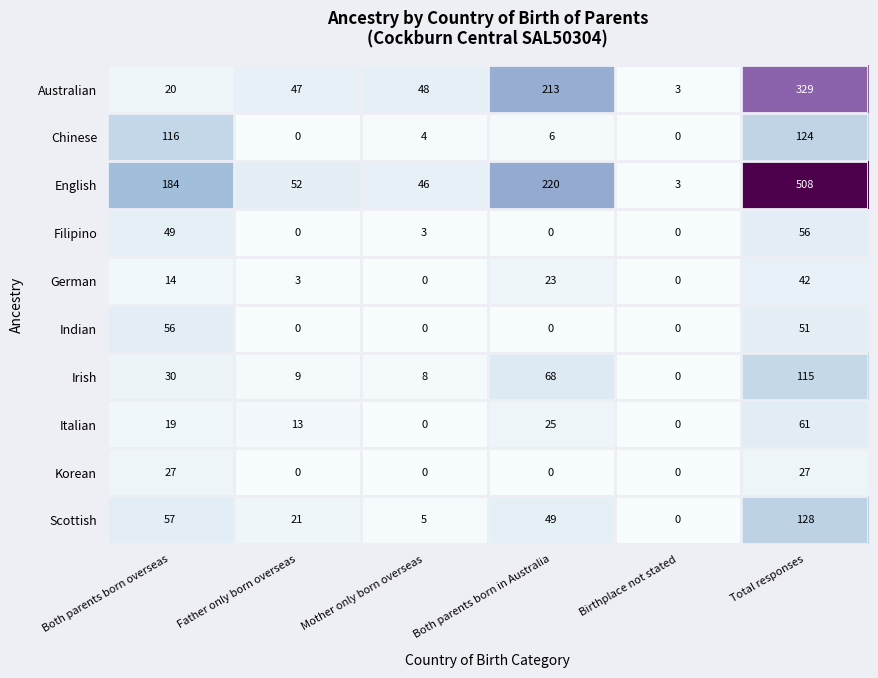

What is the sum of all Chinese values?

250